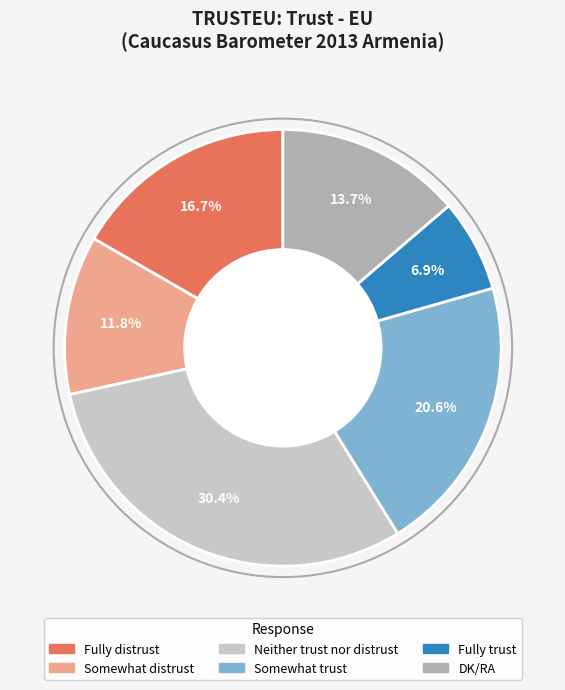

Does any single category account for the majority?

No